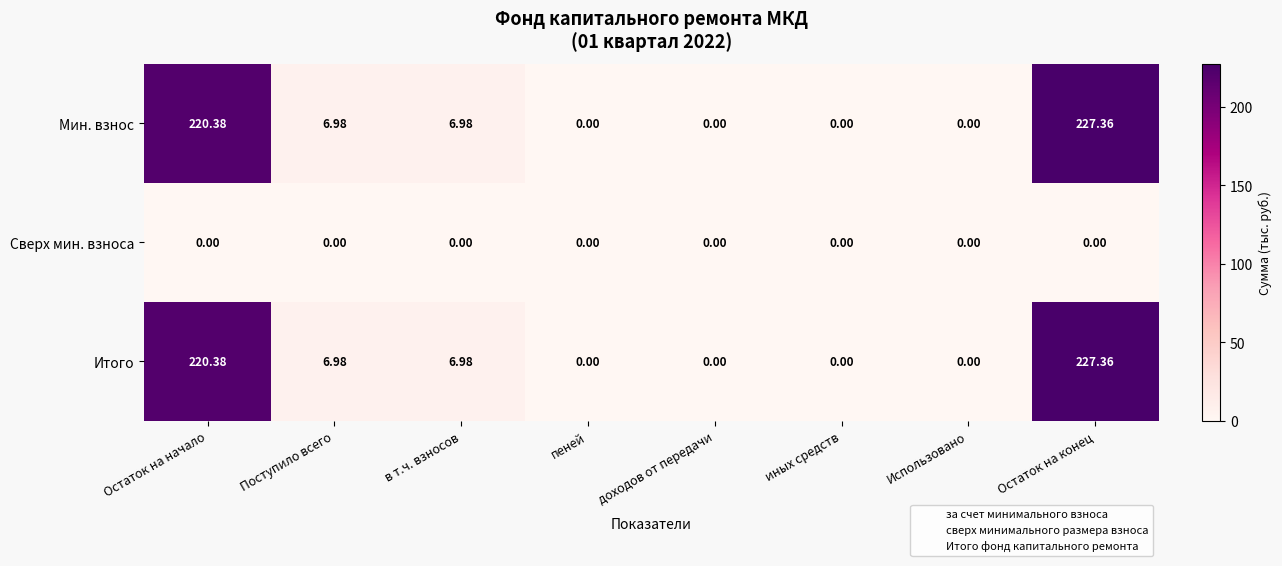

Is the value of Сверх мин. взноса at Поступило всего greater than the value of Итого at в т.ч. взносов?

No